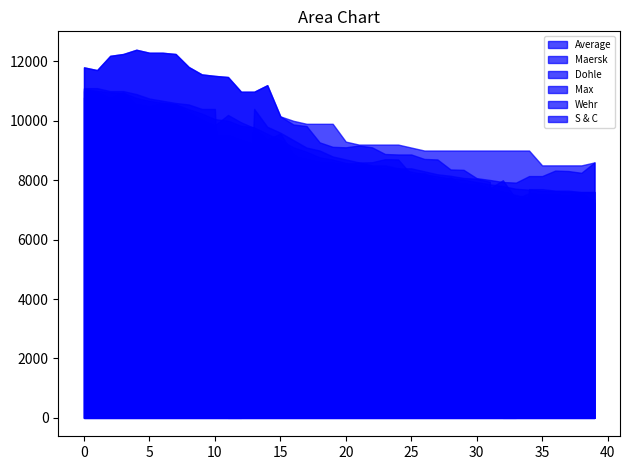

Which series has the largest total across all categories?

Max